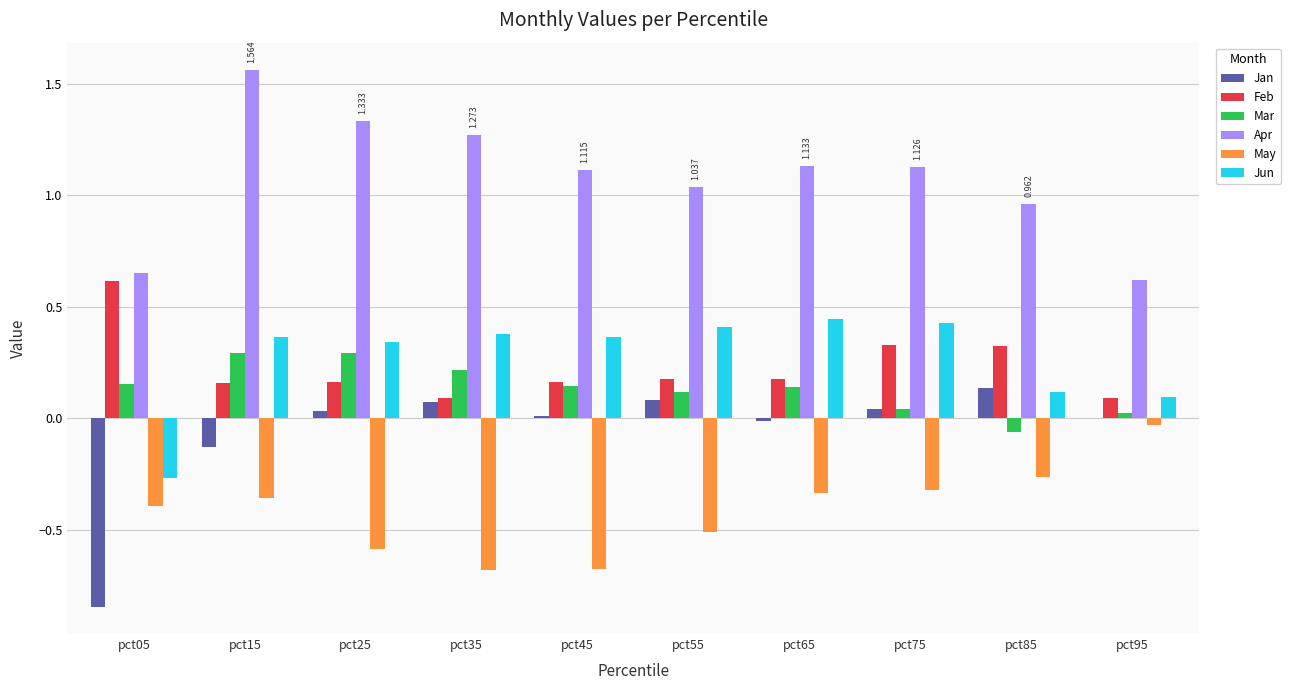

What are all the series names shown in the legend?

Jan, Feb, Mar, Apr, May, Jun